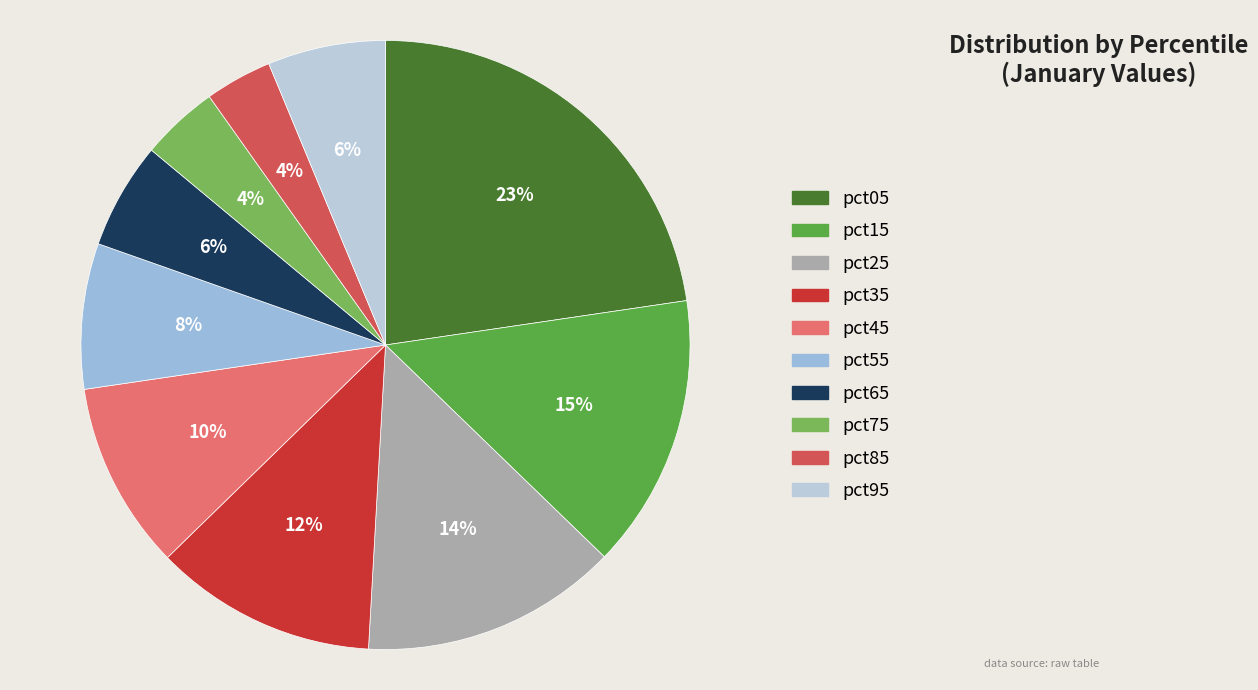

Is it true that pct75 is 4% of the pie?

True